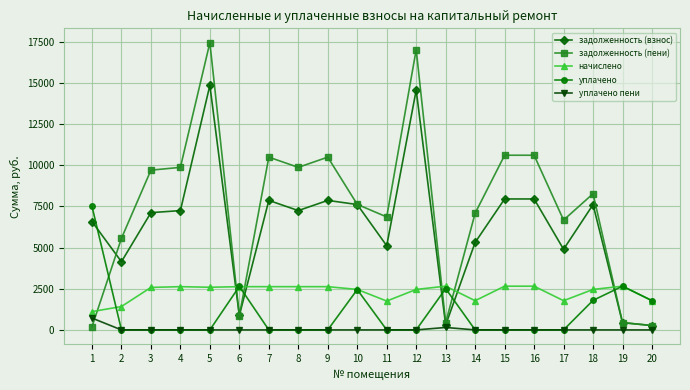

True or false: уплачено has more than 1 points higher than both neighbors.

True